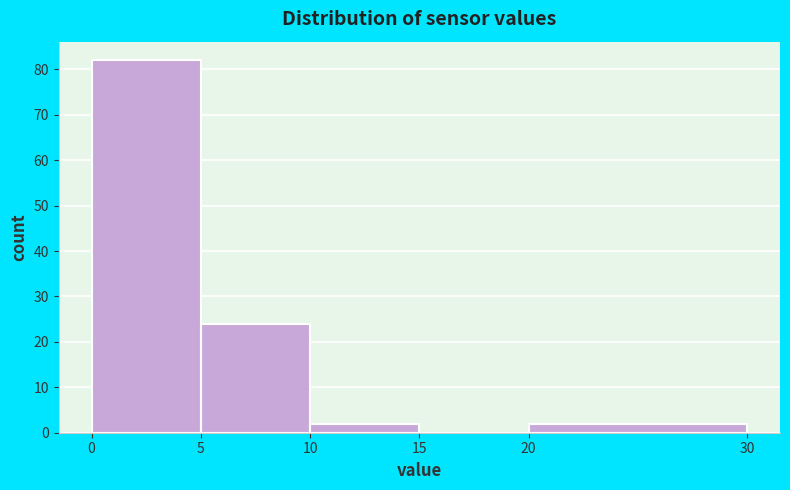

Over which range of the x-axis is the bar tallest?

0 to 5